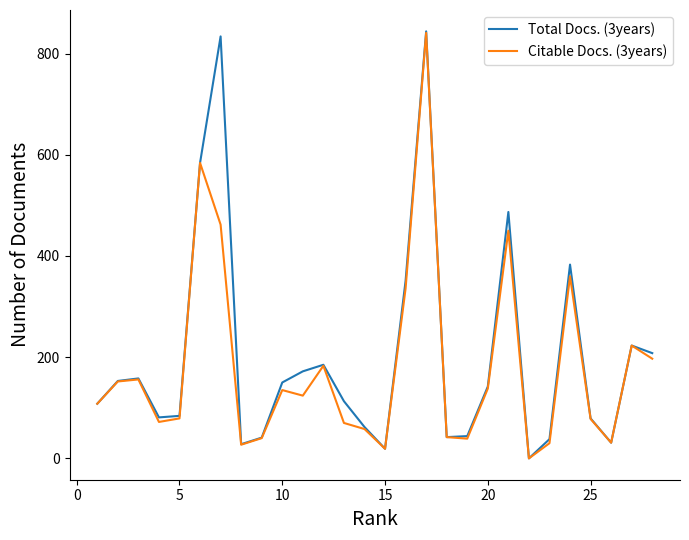

How many values in Total Docs. (3years) are above zero?

27